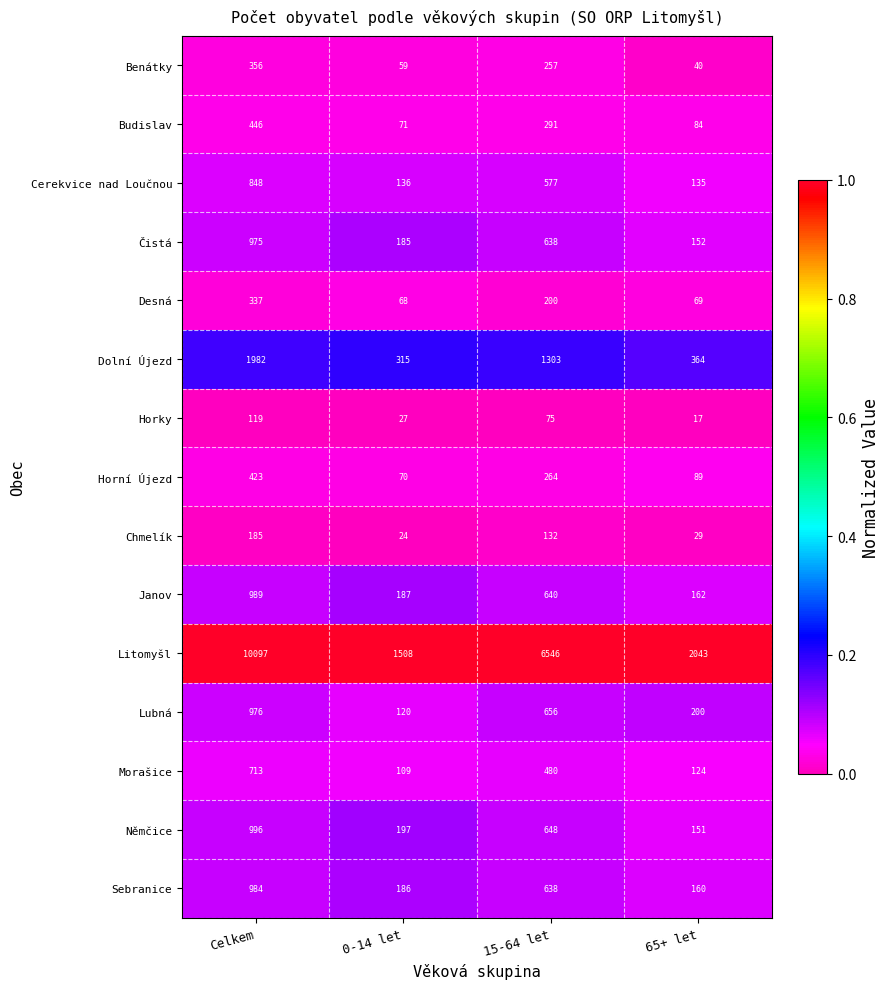

At which category is the sum across all series the highest?

Celkem